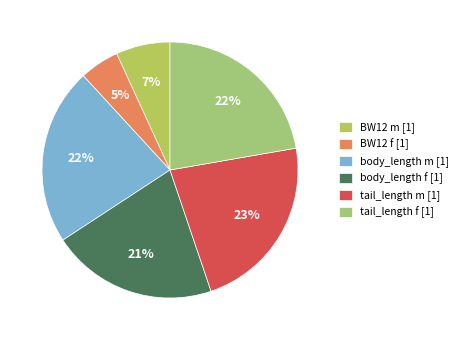

Combined, do tail_length f and tail_length m account for over 50%?

No